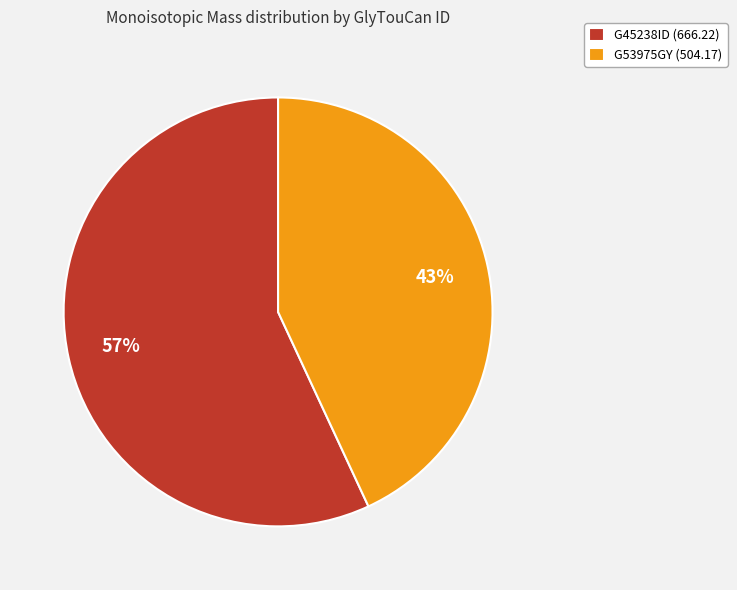

Count the number of slices in the pie.

2